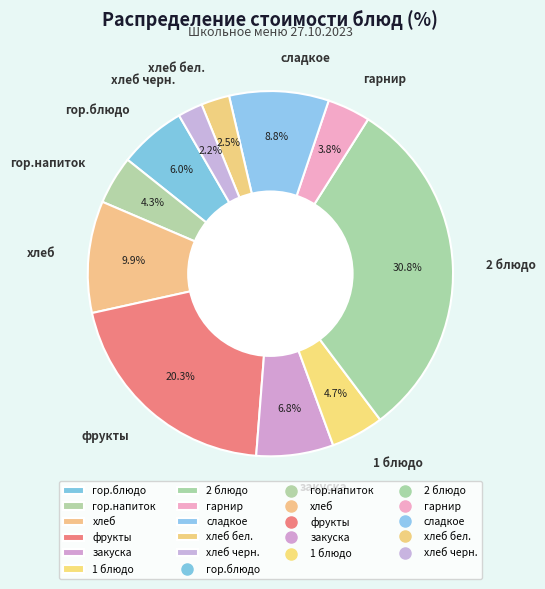

Is there any slice that represents more than half of the pie?

No